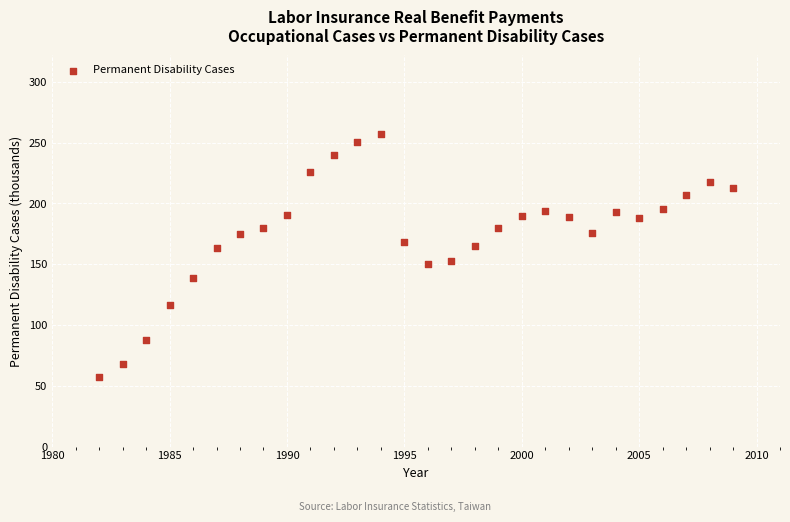

What is the range of Y values (max minus min)?

200.1